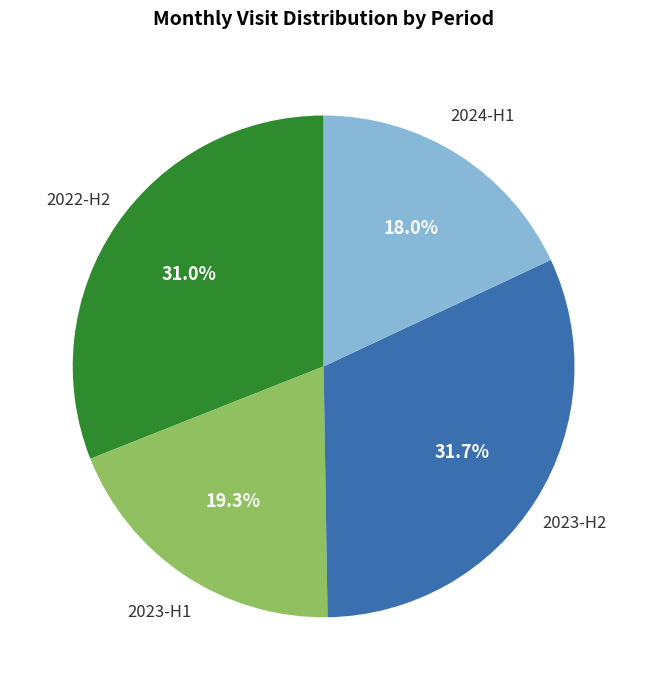

Does any single category account for the majority?

No